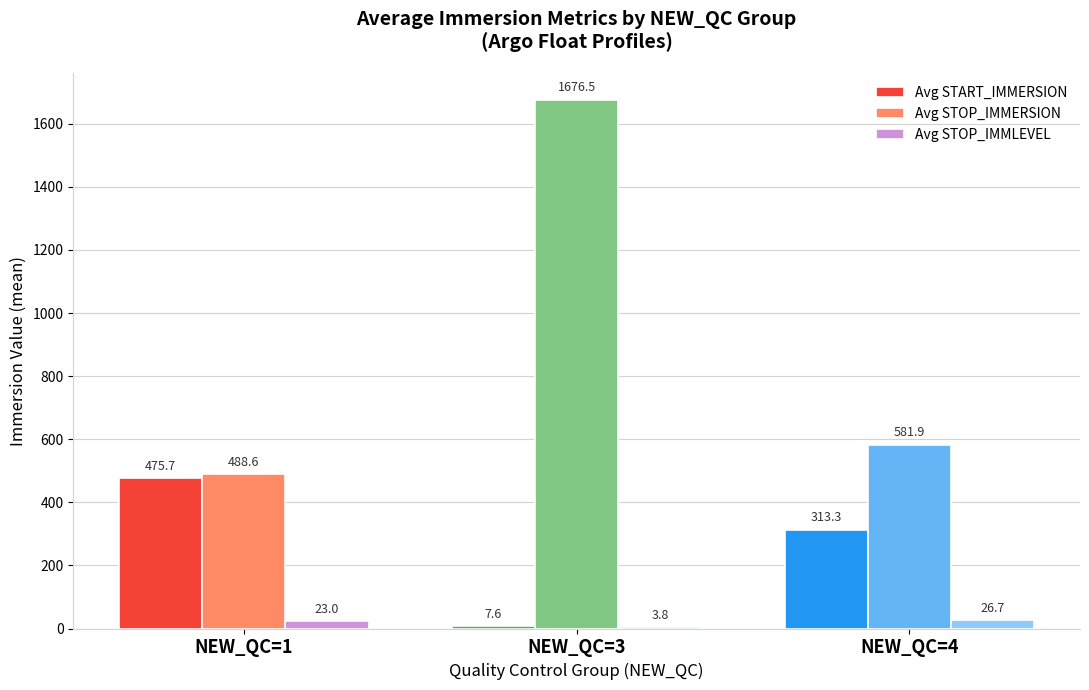

Is it true that Avg START_IMMERSION equals 199.2 at NEW_QC=1?

False